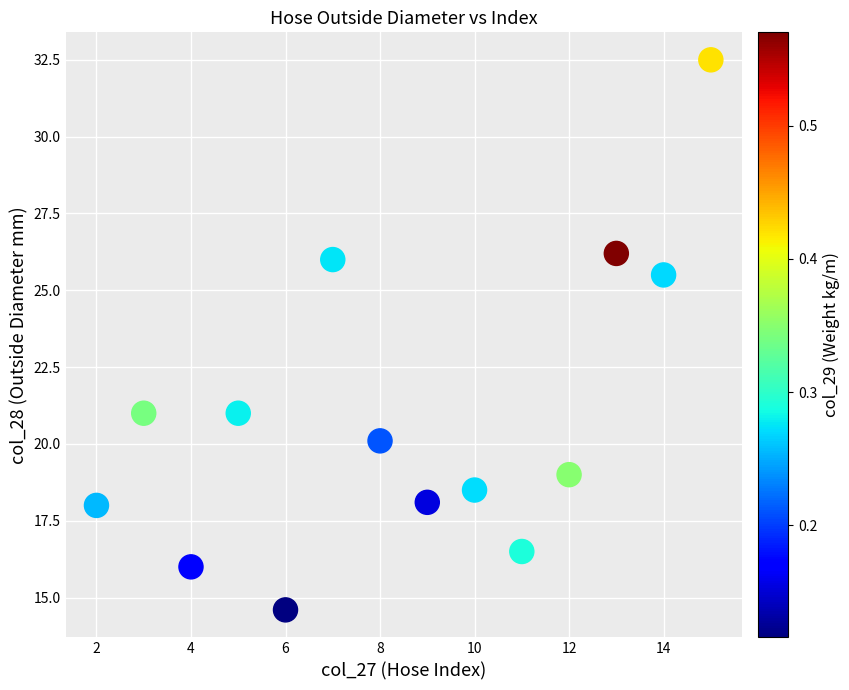

What is the range of Y values (max minus min)?

17.9